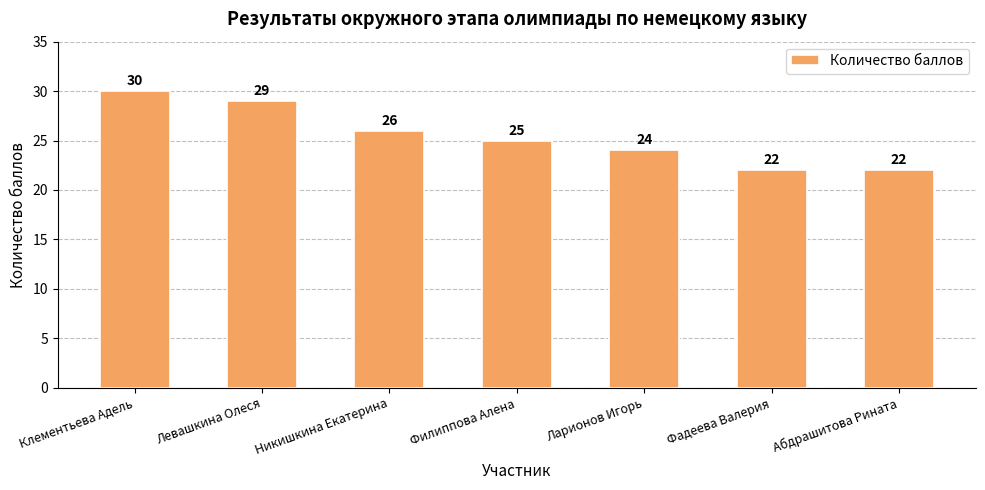

The value at Левашкина Олеся is 29. True or false?

True